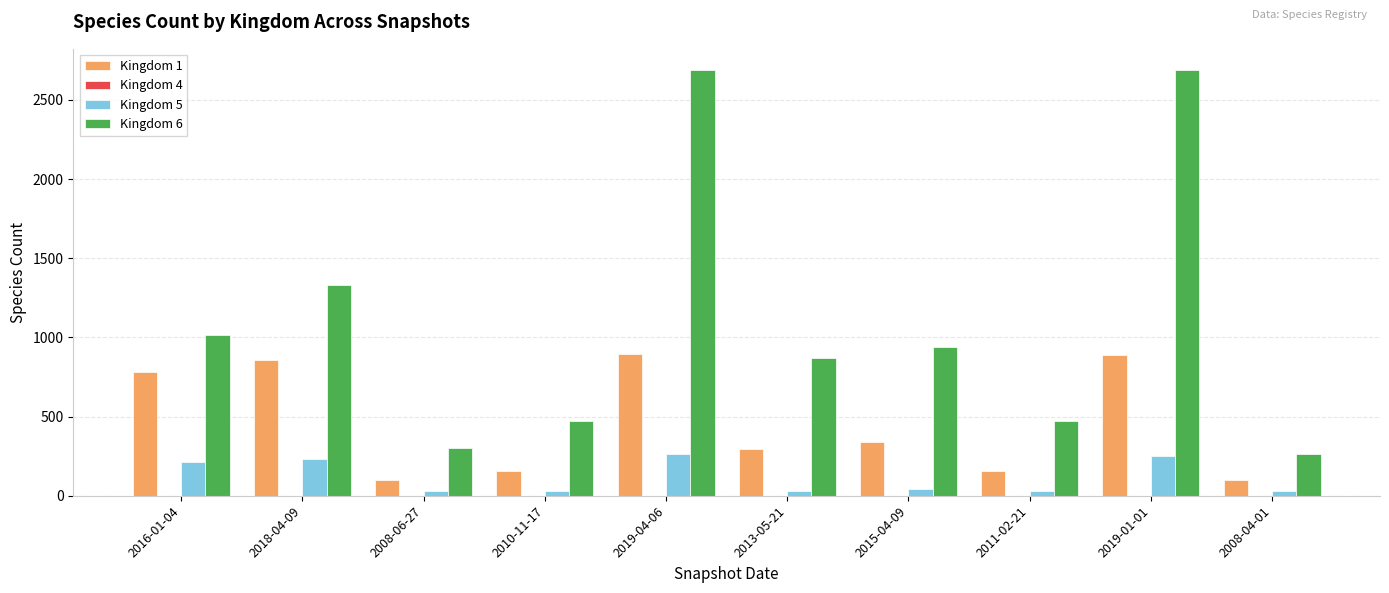

What is the greatest value displayed?

2688